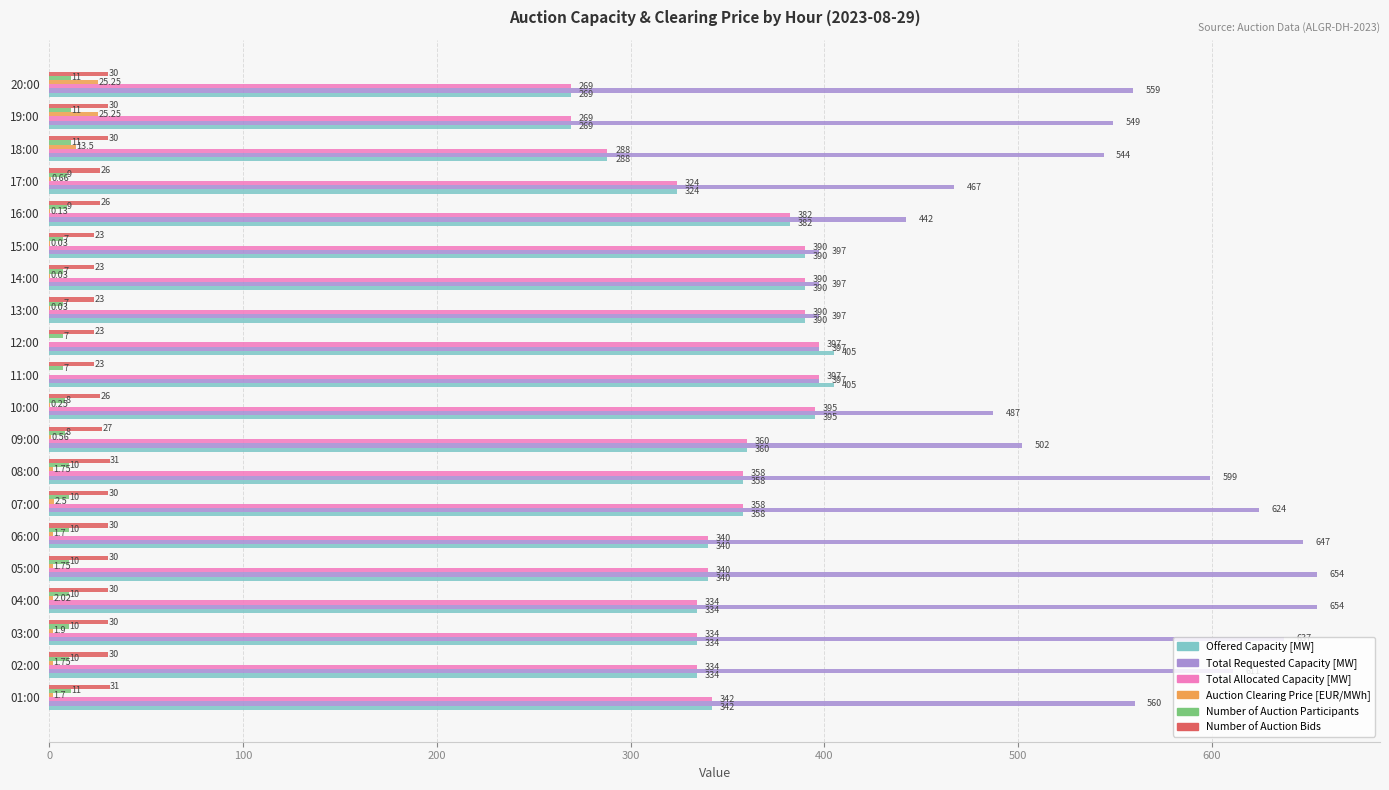

What is the sum of the Offered Capacity [MW] values at 07:00 and 03:00?

692.0